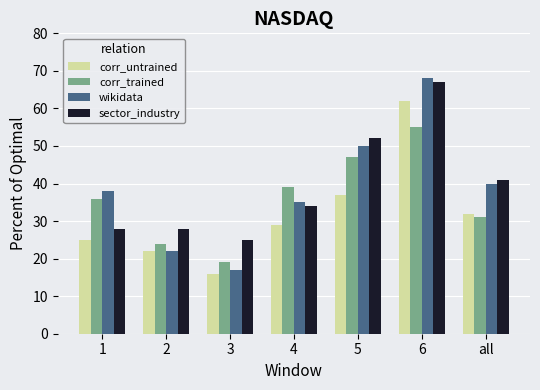

Reading right to left, extract all data points from this chart.

corr_untrained: 32	62	37	29	16	22	25
corr_trained: 31	55	47	39	19	24	36
wikidata: 40	68	50	35	17	22	38
sector_industry: 41	67	52	34	25	28	28